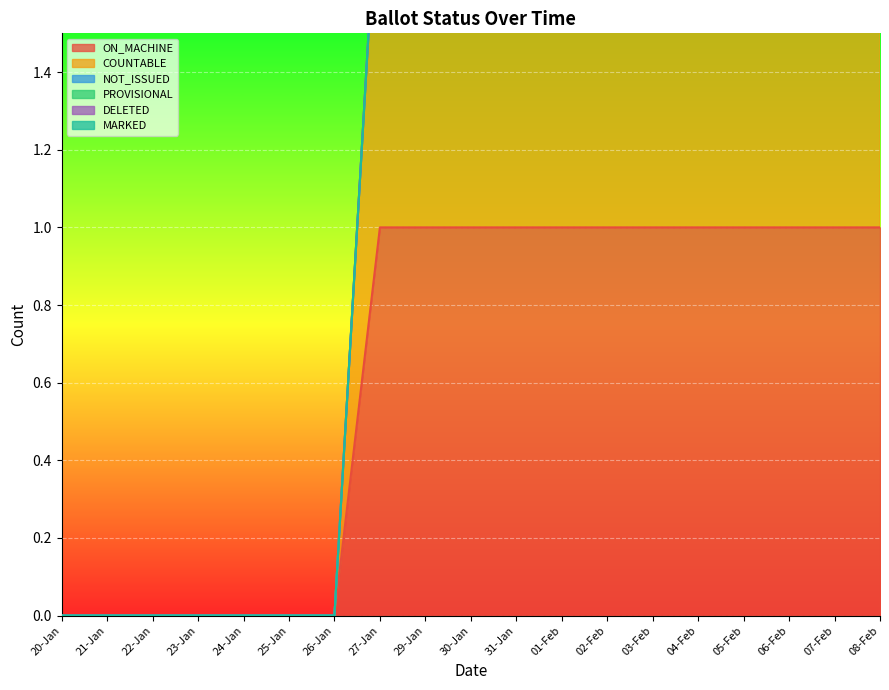

At how many categories does at least one series exceed 0?

12